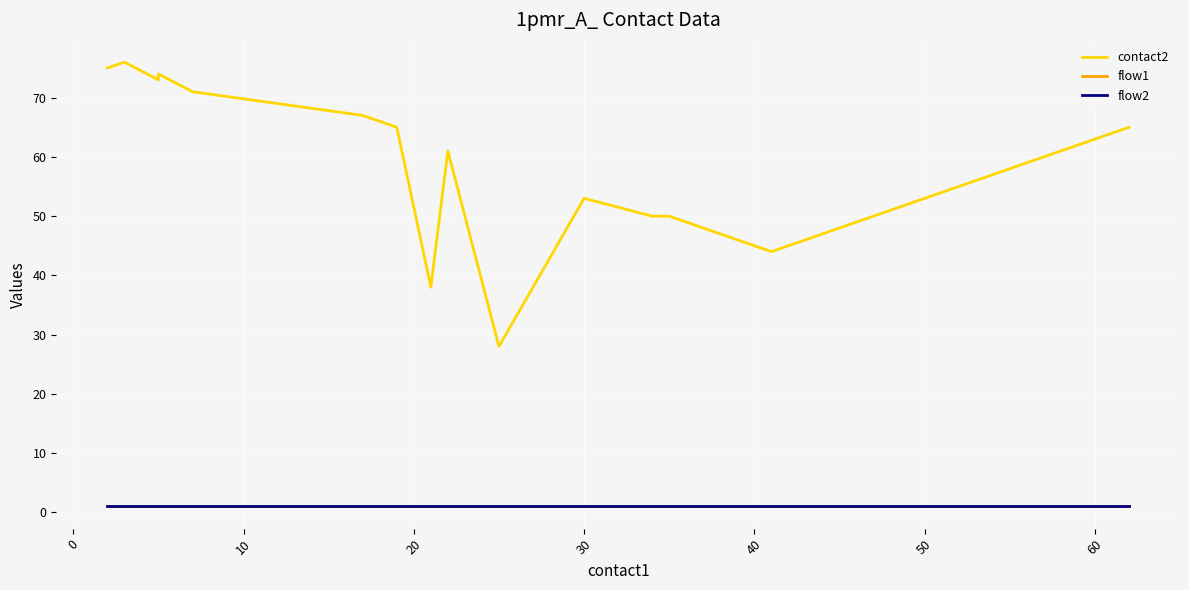

True or false: flow1 and contact2 cross at least once.

False